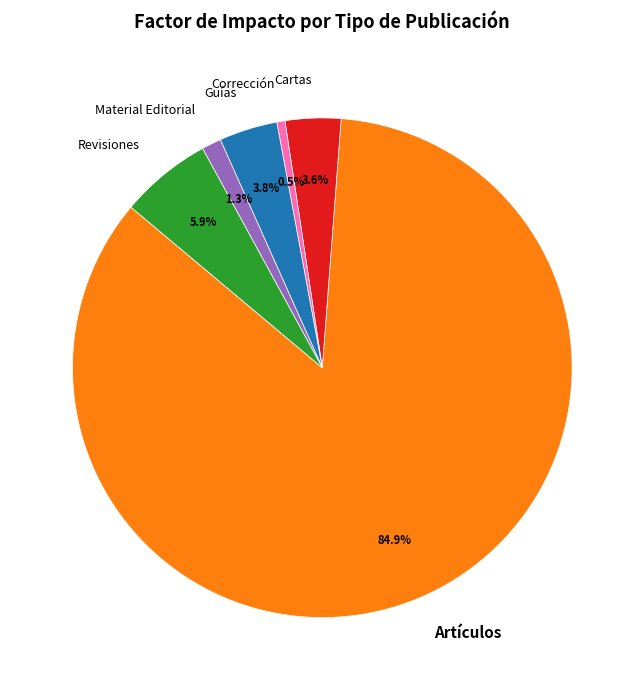

To the nearest percent, what is the combined percentage of Corrección and Cartas?

4%